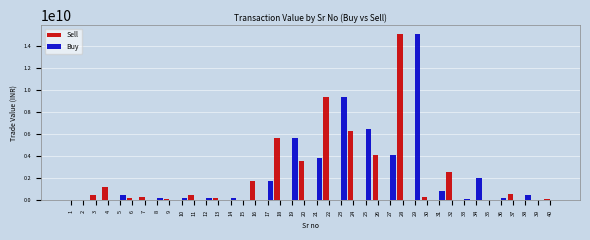

Between 27 and 35, which series saw the biggest shift?

Buy